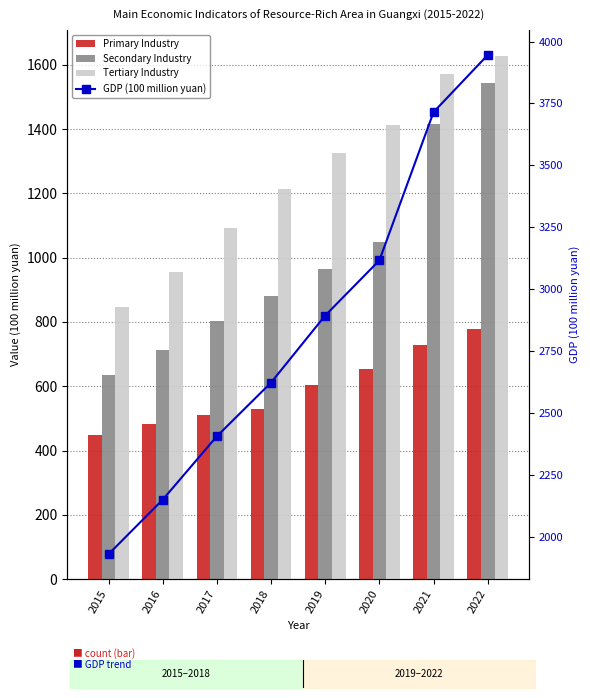

Is it true that Tertiary Industry equals 1411.5 at 2020?

True